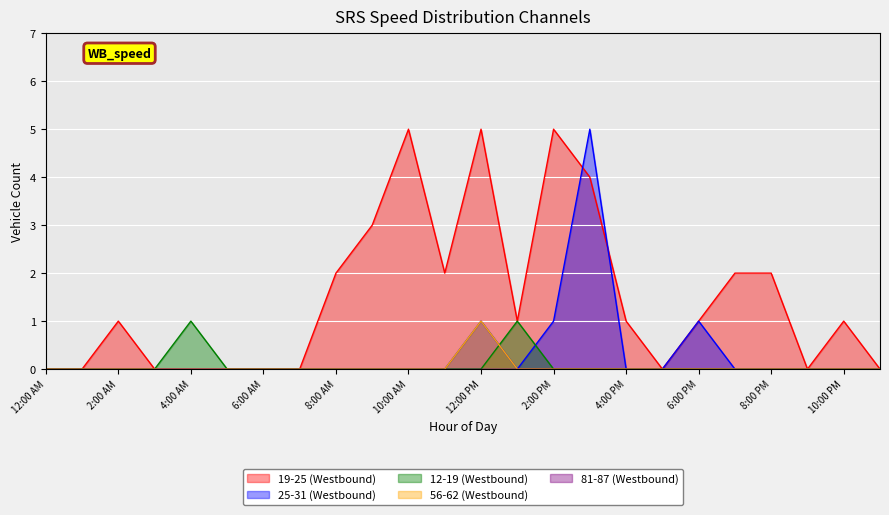

Is the value of 12-19 (Westbound) at 3:00 AM greater than the value of 25-31 (Westbound) at 2:00 AM?

No